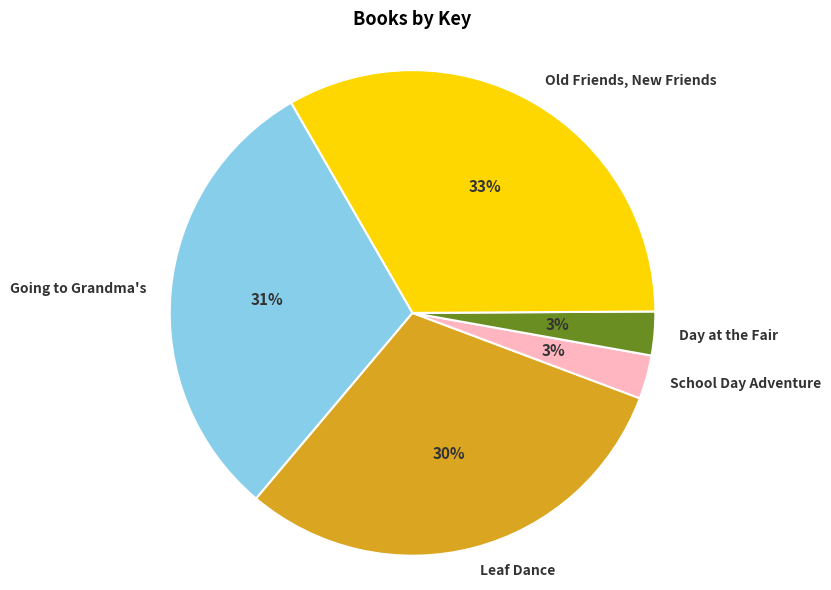

To the nearest percent, what is the average slice percentage?

20%